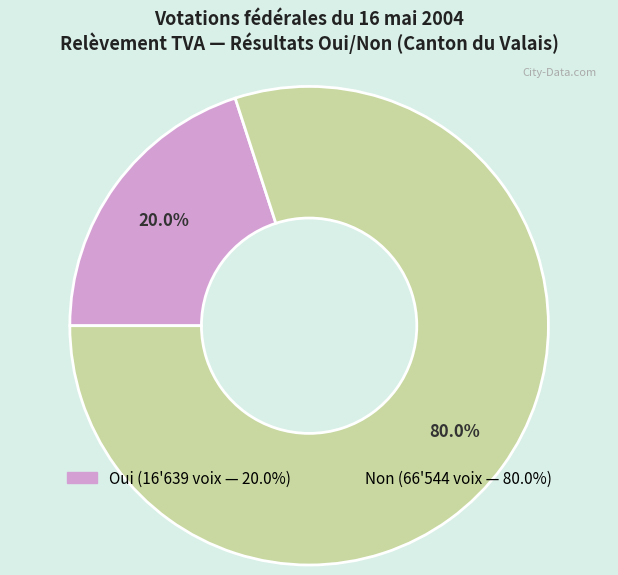

Does any single category account for the majority?

Yes